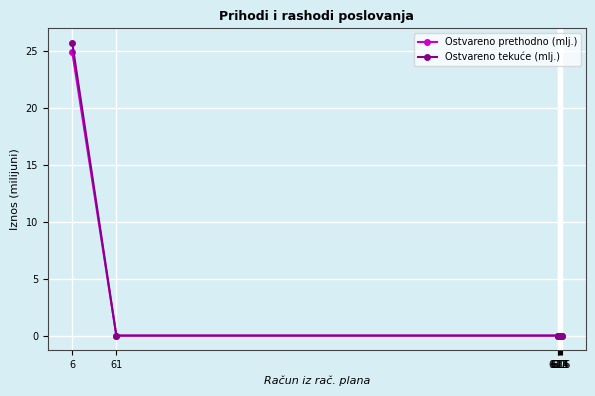

Which series has the largest range (max minus min)?

Ostvareno tekuće (mlj.)